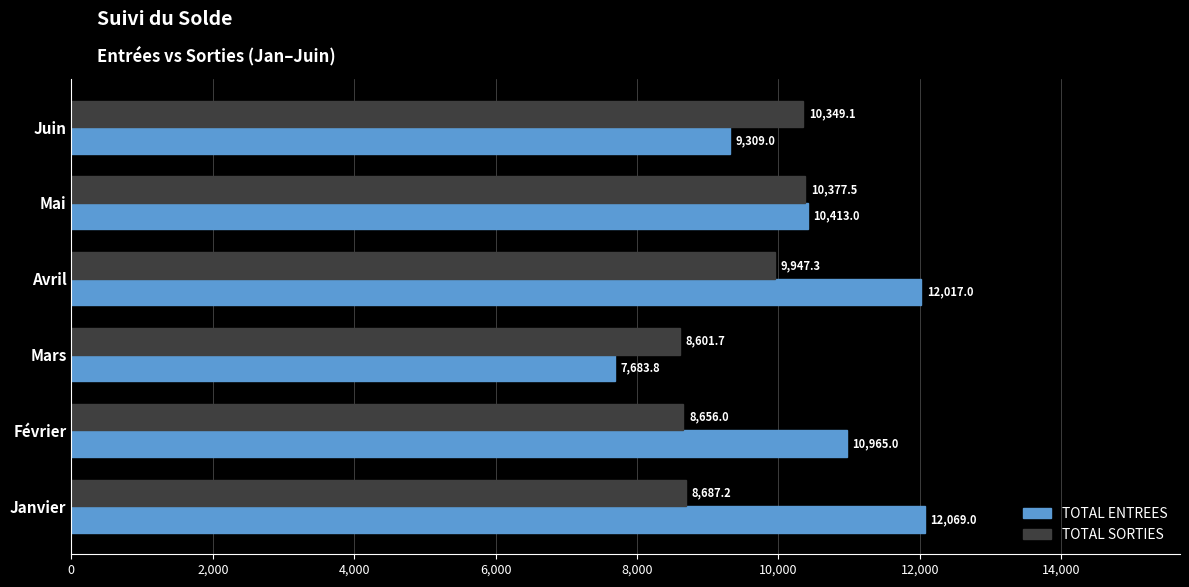

What is the difference between the maximum and minimum values in the TOTAL SORTIES series?

1775.7